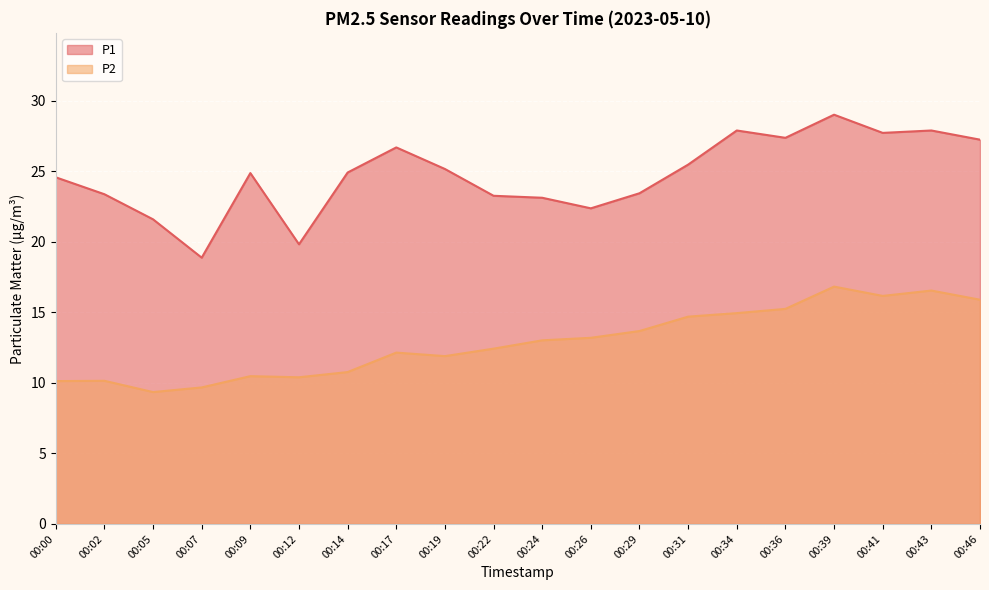

Reading left to right, extract all data points from this chart.

P1: 00:00=24.6	00:02=23.4	00:05=21.6	00:07=18.9	00:09=24.9	00:12=19.8	00:14=24.9	00:17=26.7	00:19=25.2	00:22=23.3	00:24=23.1	00:26=22.4	00:29=23.4	00:31=25.5	00:34=27.9	00:36=27.4	00:39=29.0	00:41=27.7	00:43=27.9	00:46=27.2
P2: 00:00=10.1	00:02=10.2	00:05=9.3	00:07=9.7	00:09=10.5	00:12=10.4	00:14=10.8	00:17=12.2	00:19=11.9	00:22=12.4	00:24=13.0	00:26=13.2	00:29=13.7	00:31=14.7	00:34=14.9	00:36=15.2	00:39=16.8	00:41=16.2	00:43=16.6	00:46=15.9